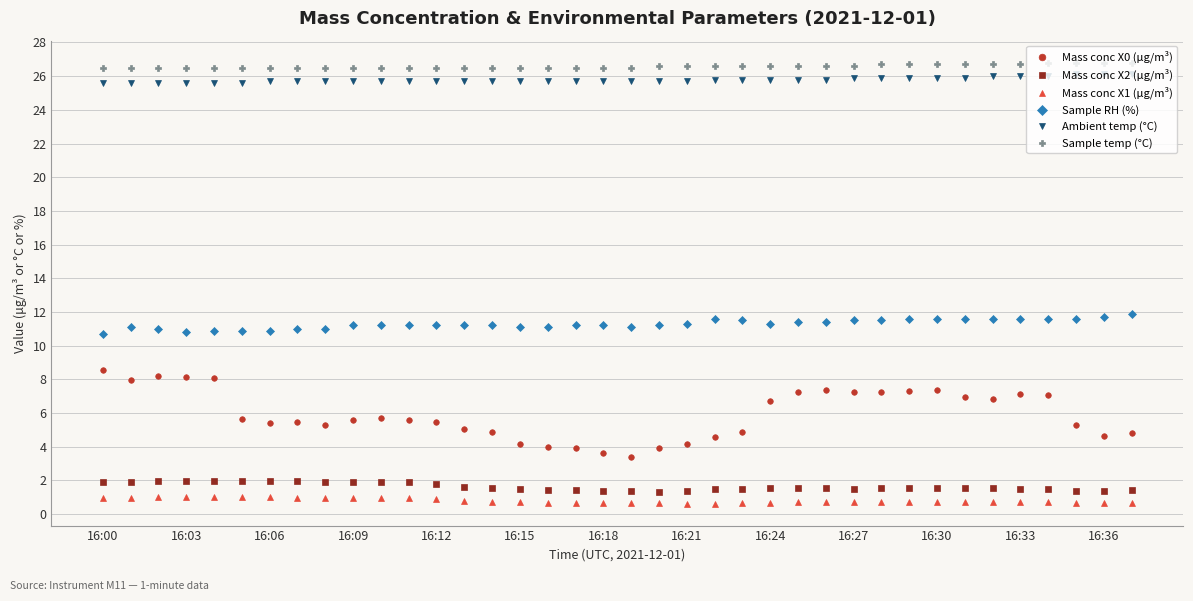

What is the highest value of the Sample RH (%) series?

11.9